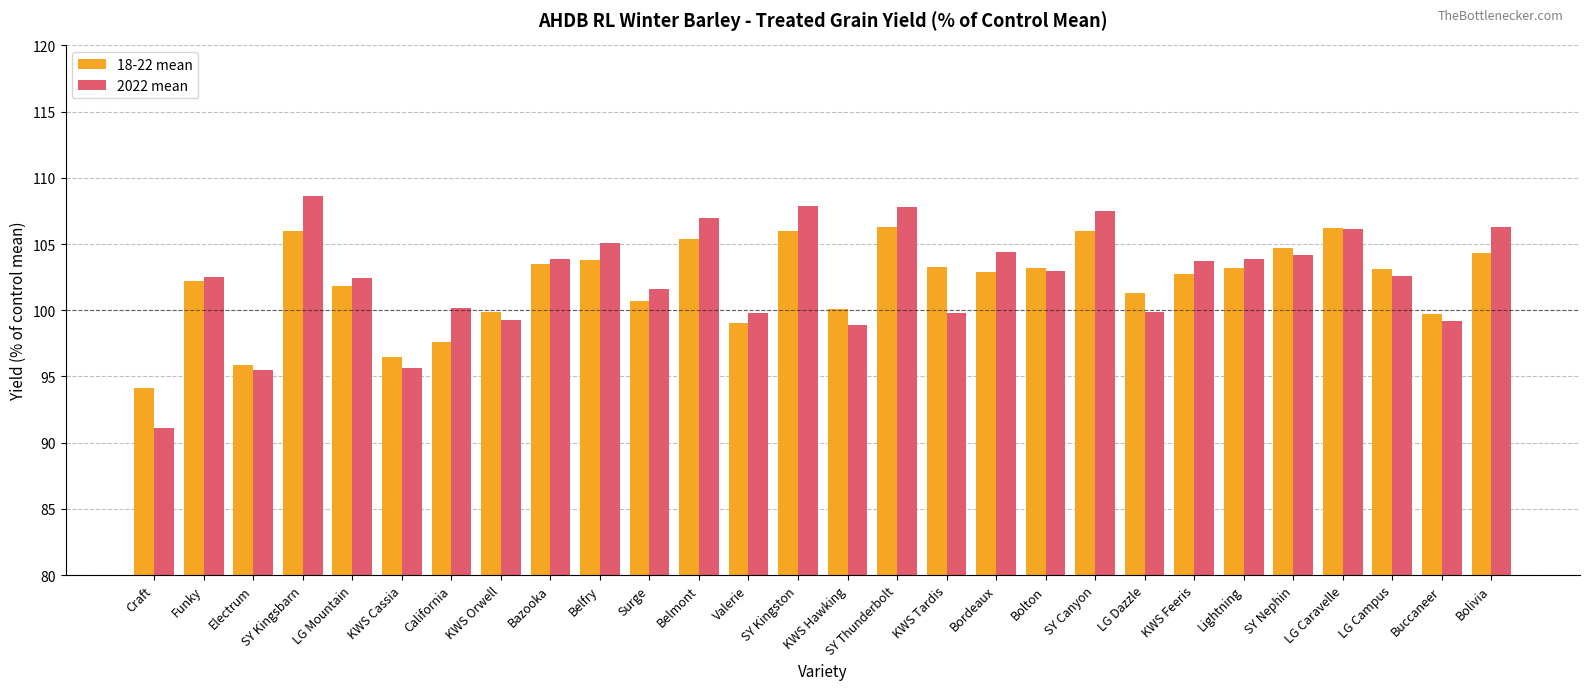

The 2022 mean series shows 22.1 at KWS Hawking. True or false?

False